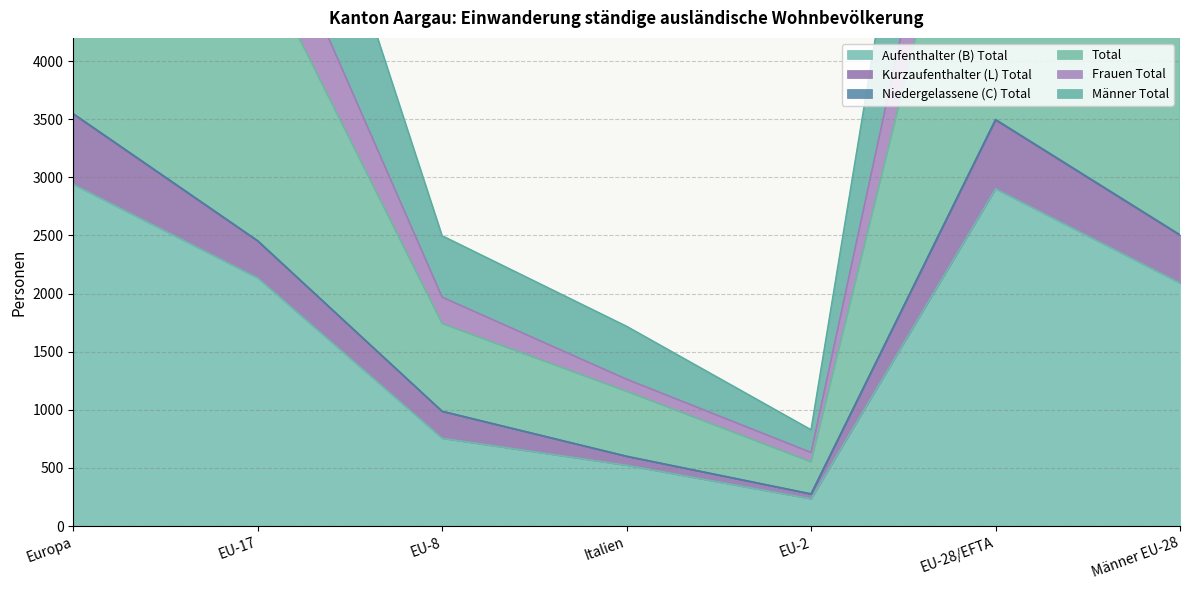

What position from the left is EU-8?

3